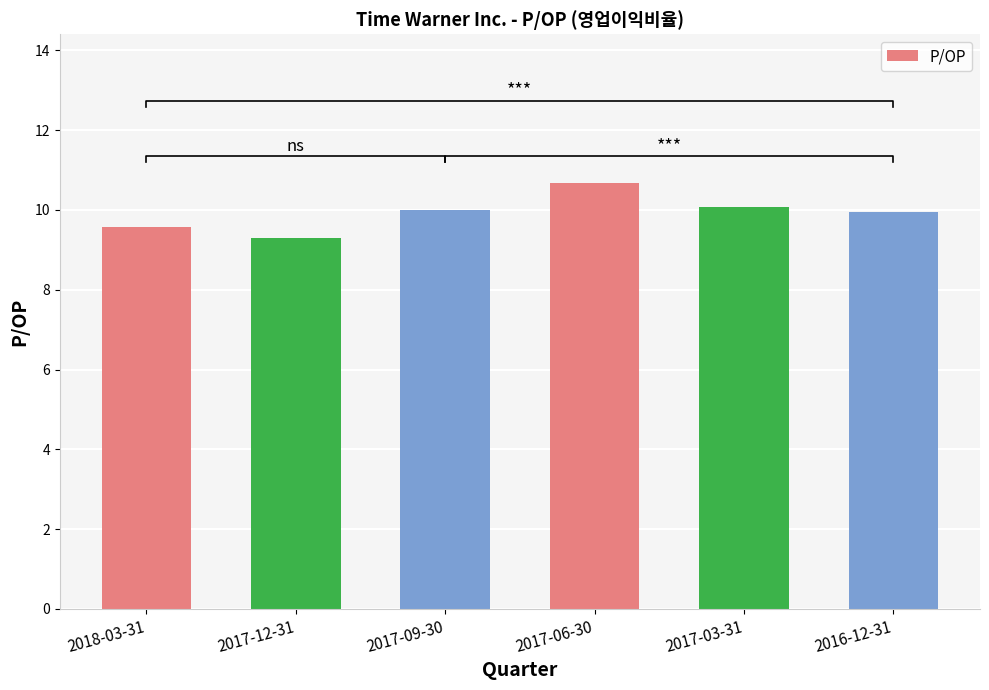

What is the minimum value shown in the chart?

9.3